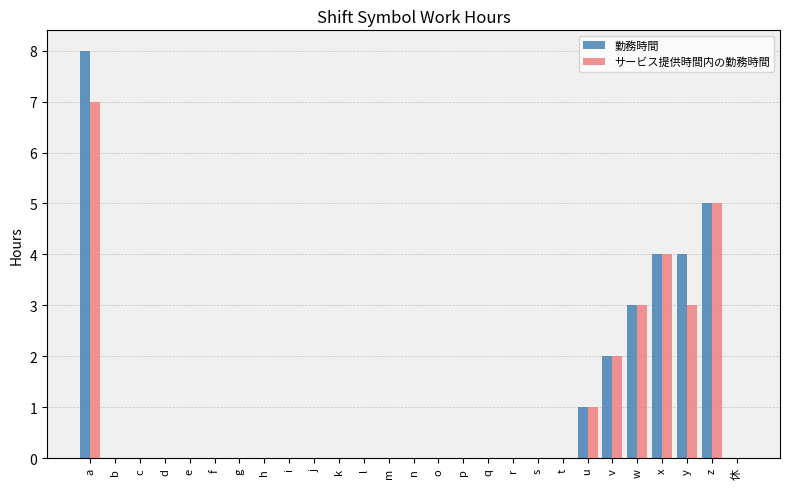

The 勤務時間 series shows 0 at f. True or false?

True